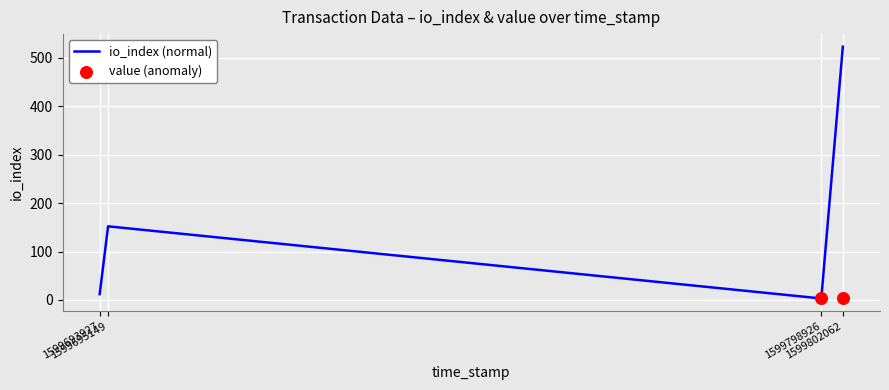

At which category is the sum across all series the highest?

1599695149